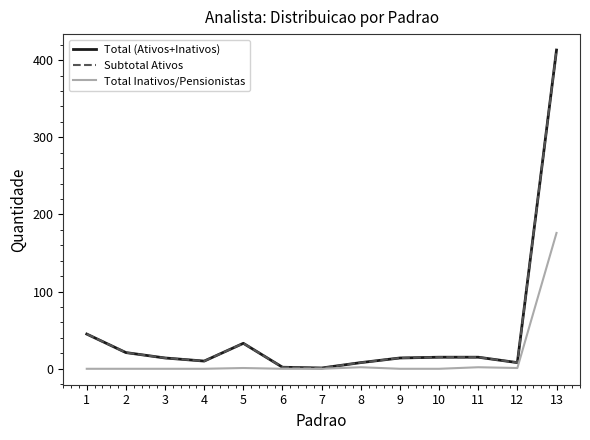

In Total Inativos/Pensionistas, how many points are lower than both neighbors (excluding endpoints)?

1